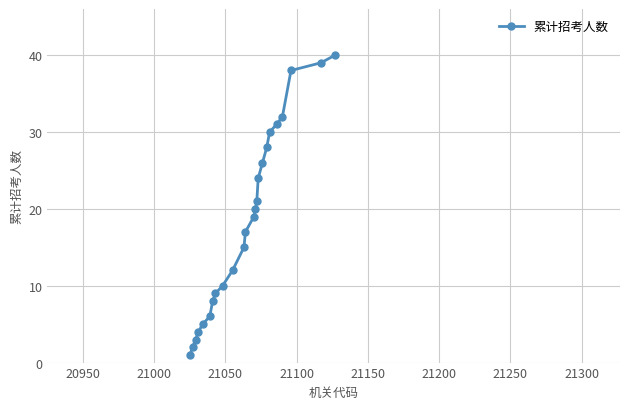

What is the difference between the second highest and second lowest values?

37